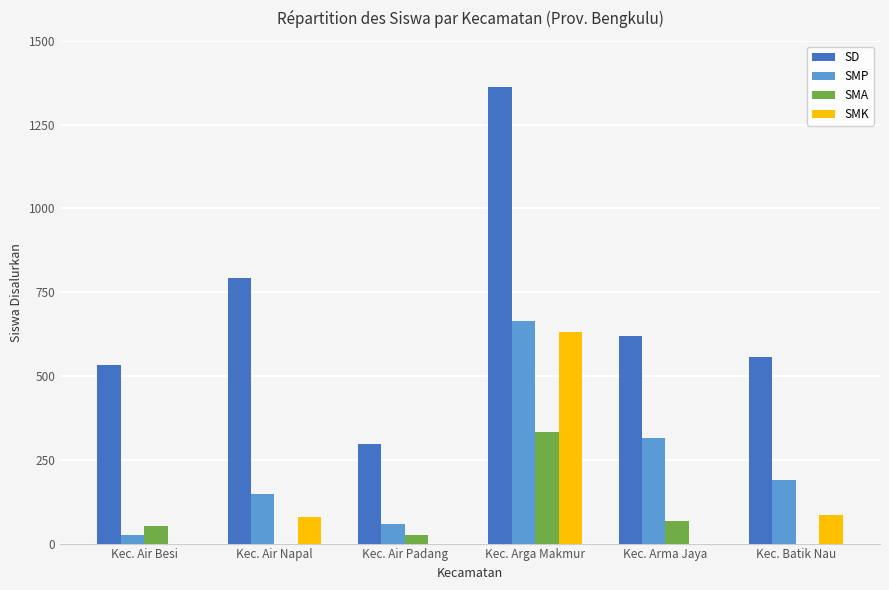

Is the value of SD at Kec. Batik Nau greater than the value of SMK at Kec. Air Napal?

Yes